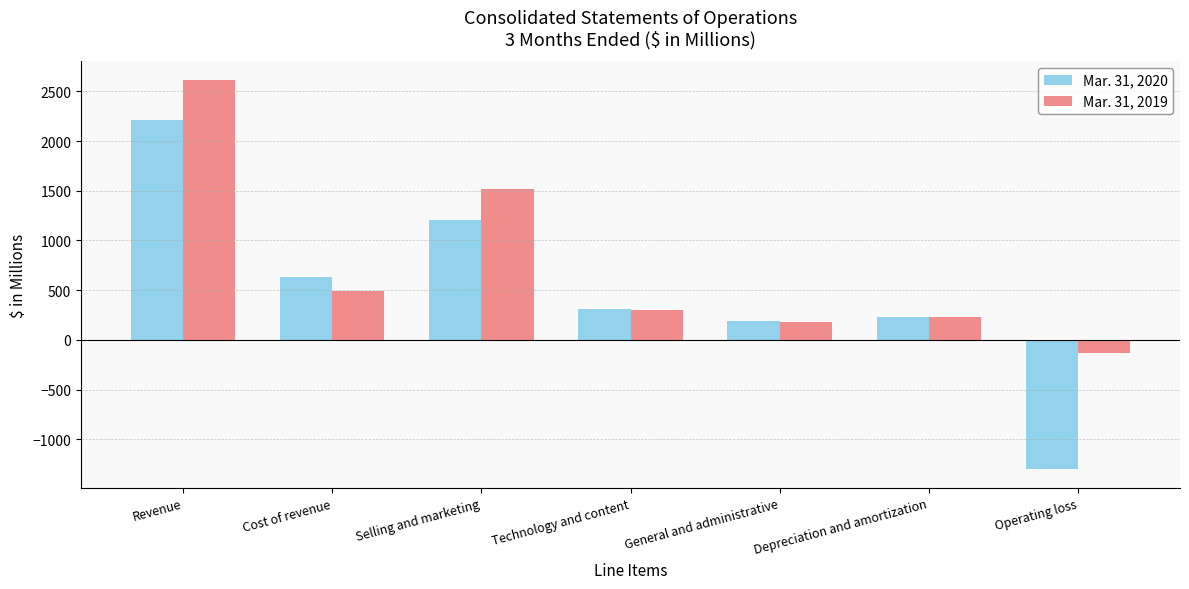

Reading left to right, transcribe all the data shown in this chart.

Mar. 31, 2020: 2209	629	1210	308	187	229	-1294
Mar. 31, 2019: 2609	490	1521	297	184	228	-131